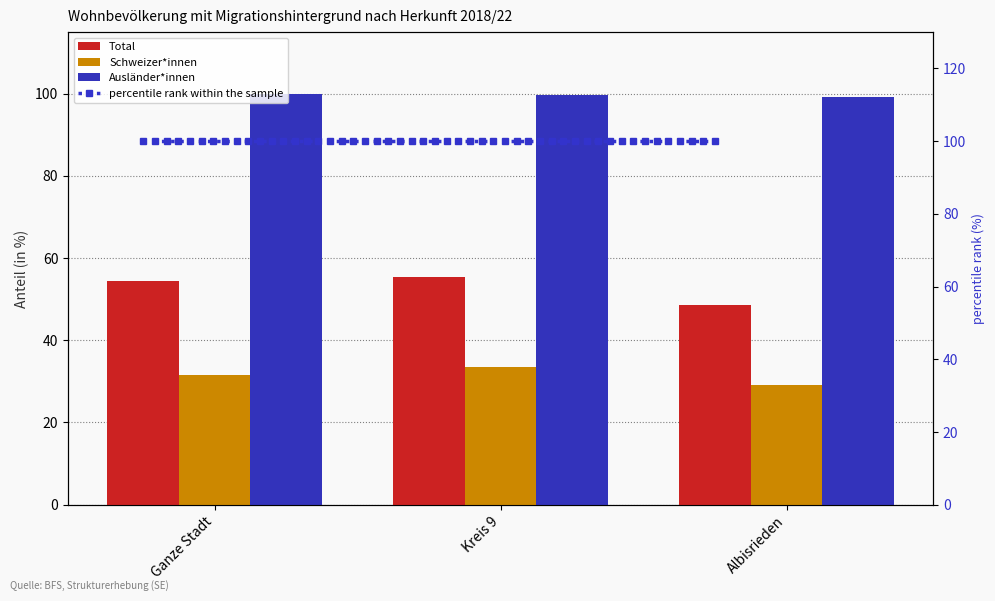

Is the value of Ausländer*innen at Kreis 9 greater than the value of Schweizer*innen at Kreis 9?

Yes